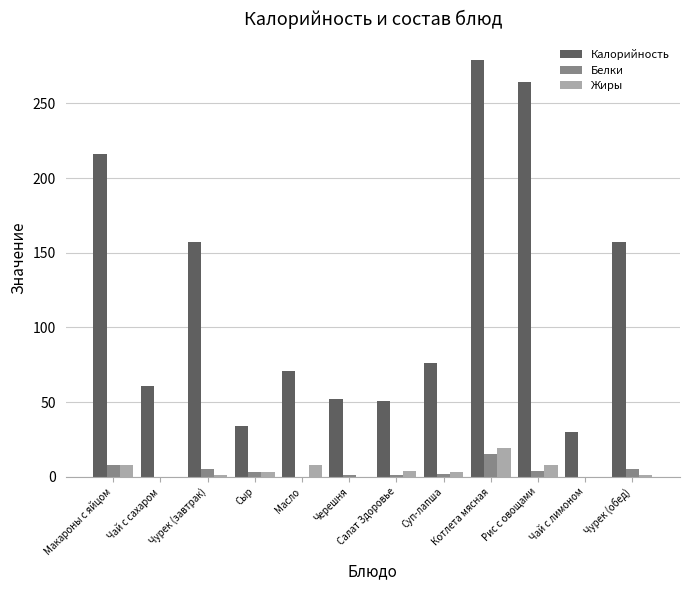

At which category does the chart reach its peak across all series?

Котлета мясная